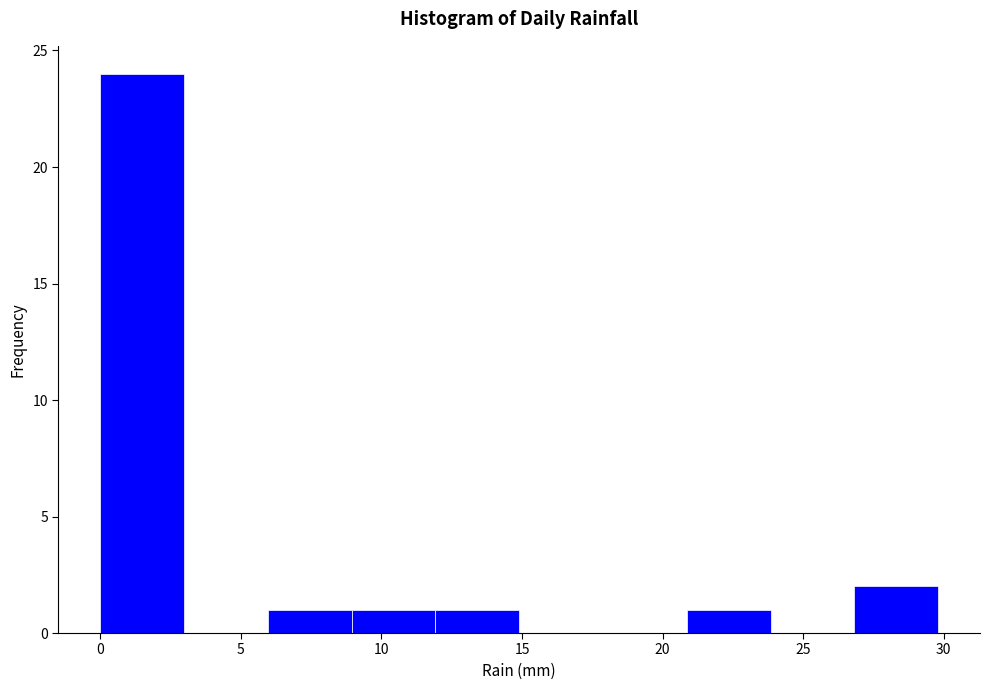

How tall is the bar that spans 27 to 30 on the x-axis? Neither the bar edges nor the heights are printed on the chart, so give them approximately, as read against the axes.

2